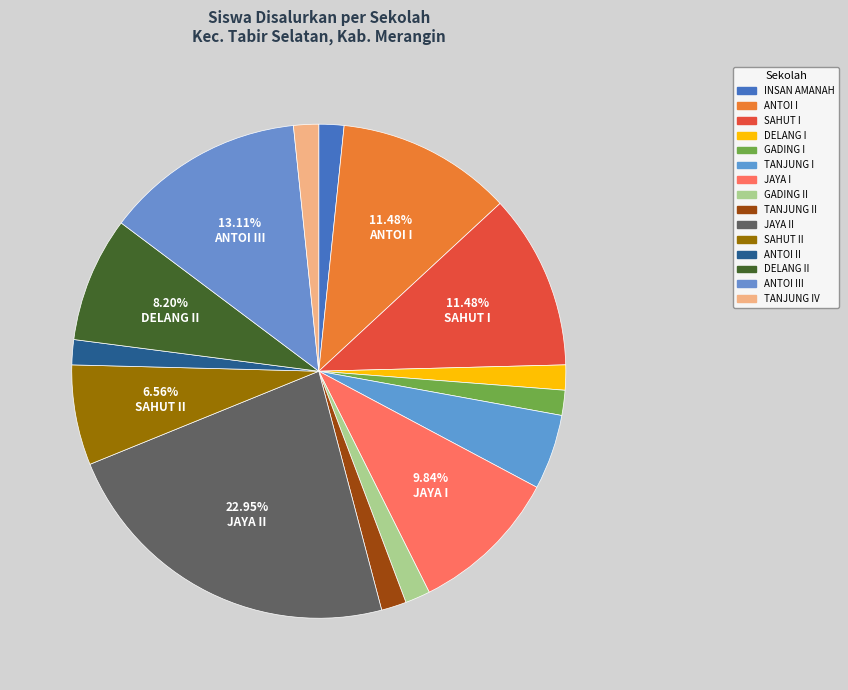

How many segments does this pie chart have?

15